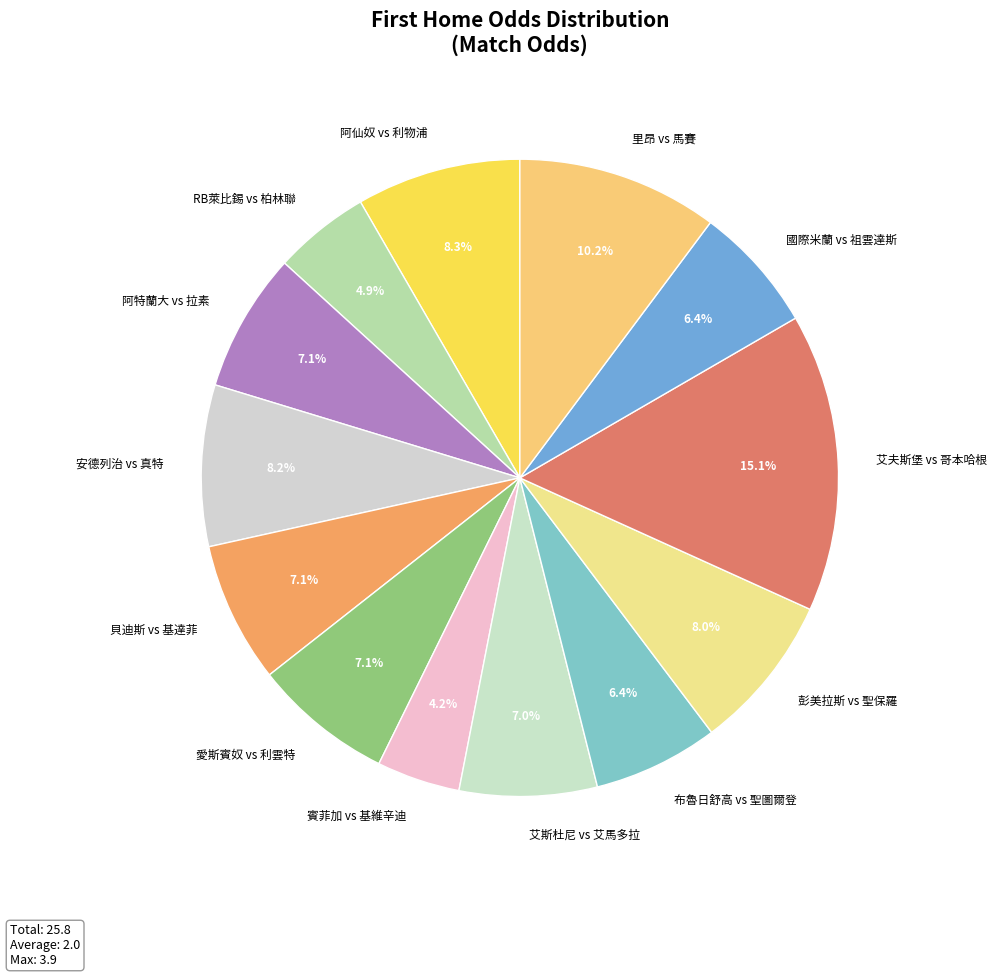

Is it true that 國際米蘭 vs 祖雲達斯 is 6% of the pie?

True